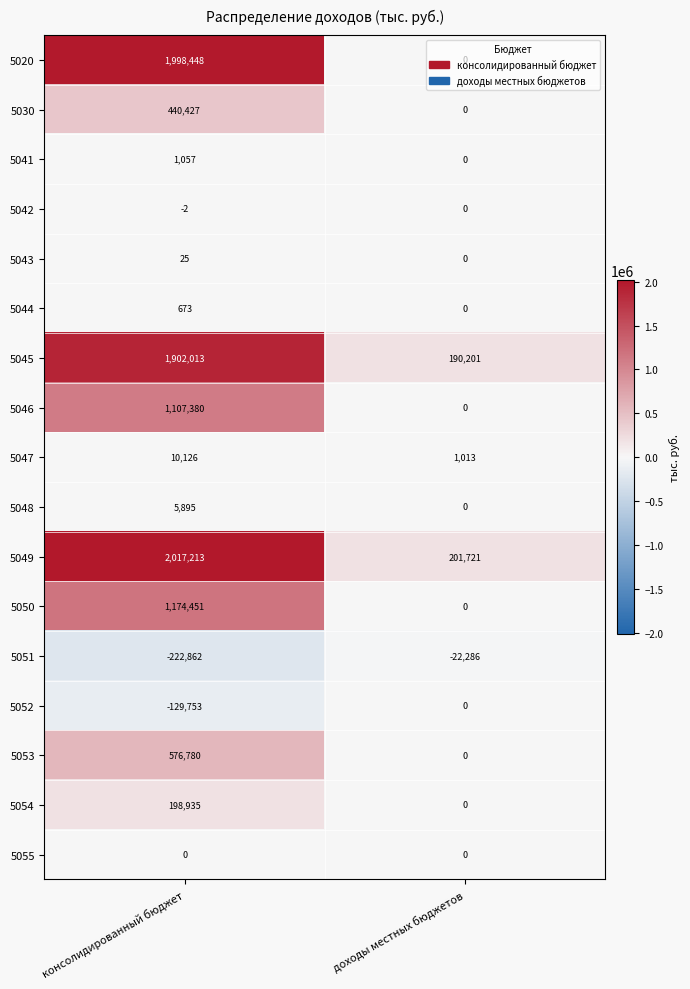

What value does the 5050 series have at консолидированный бюджет, to the nearest 100?

1174500